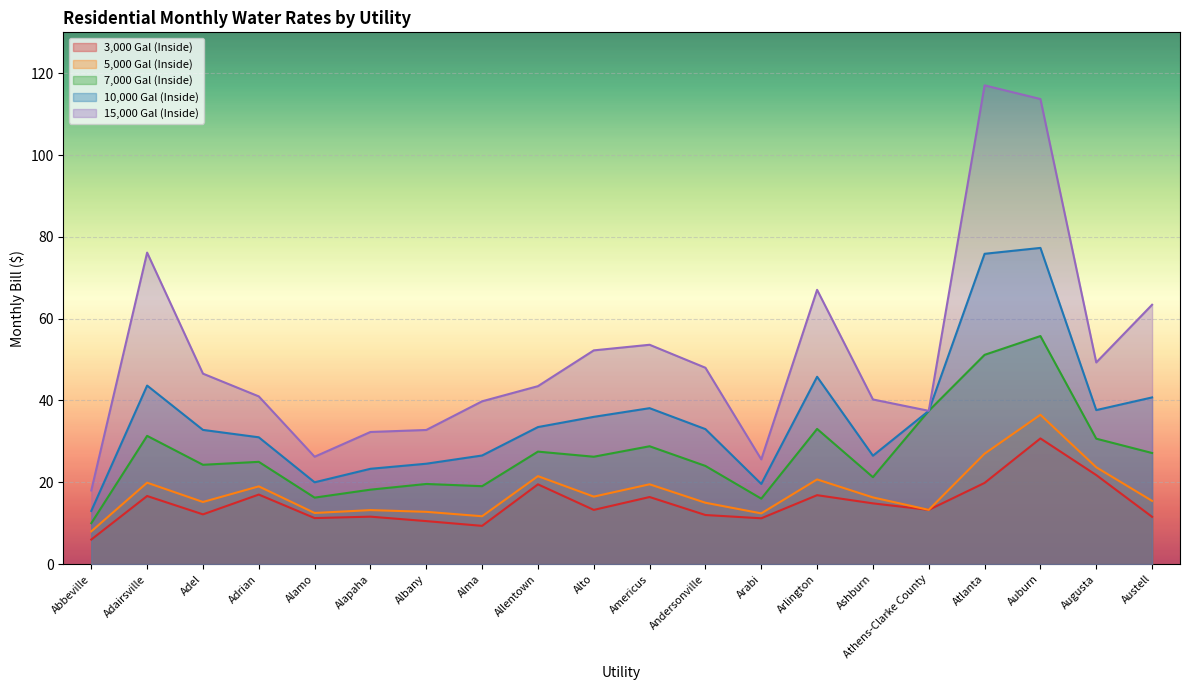

What is the total value across all series at Alapaha?

98.6